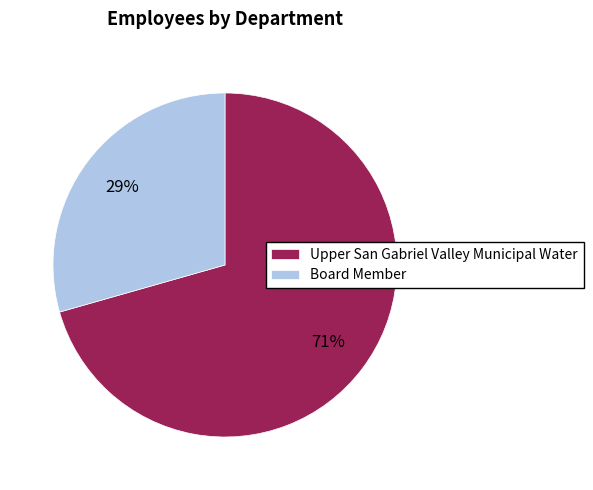

Do Upper San Gabriel Valley Municipal Water and Board Member together represent more than half of the pie?

Yes